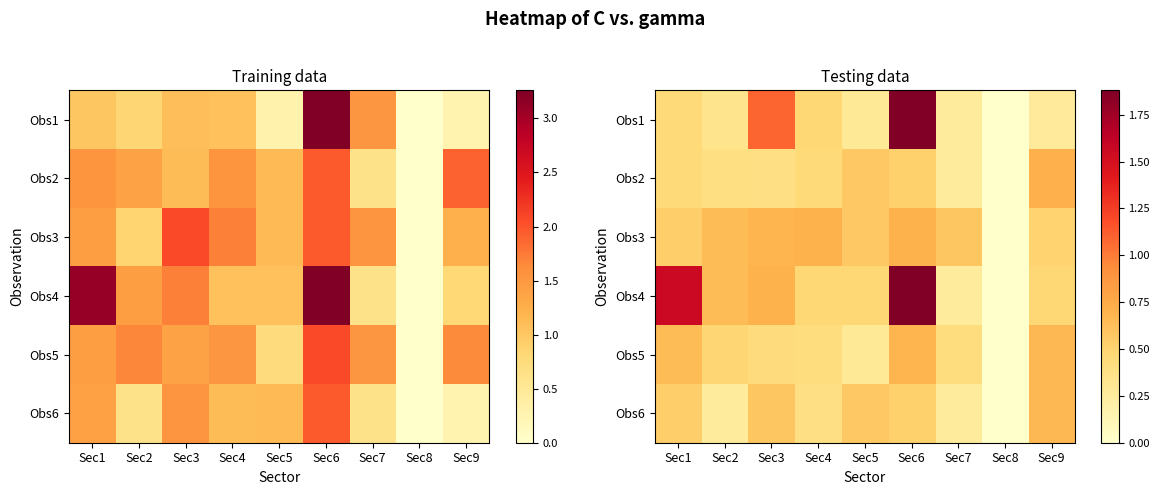

Which series has the widest spread of values?

Obs1